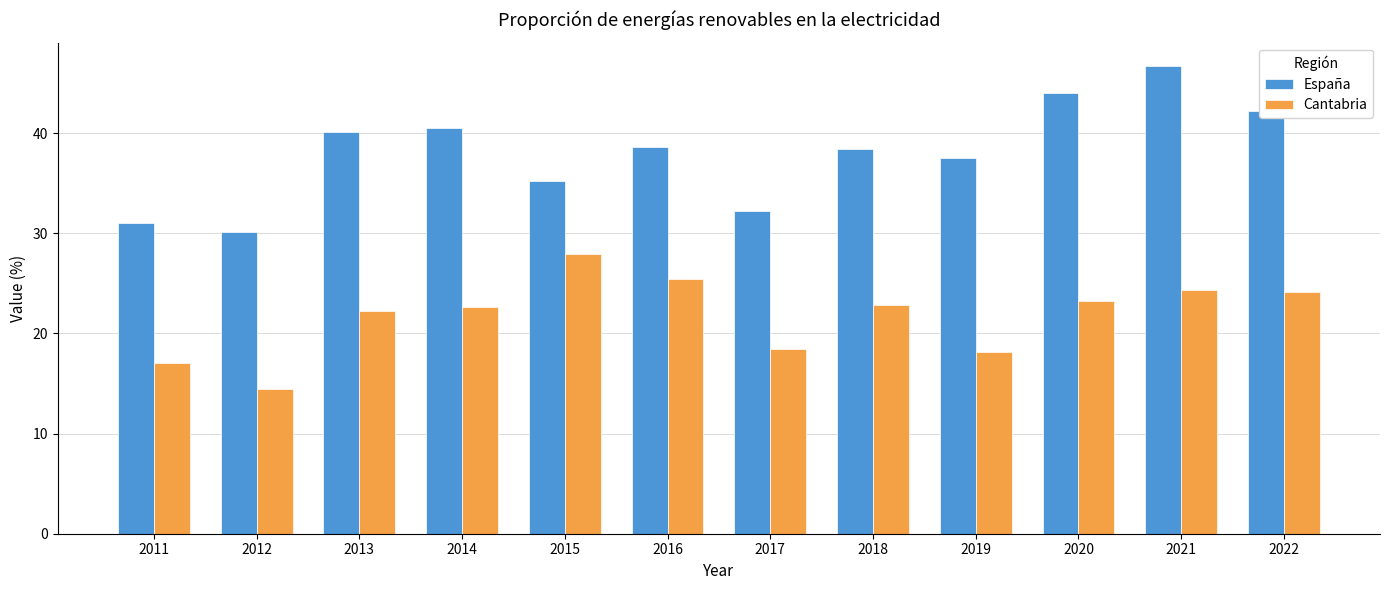

At 2015, list the series in order from smallest to largest.

Cantabria, España